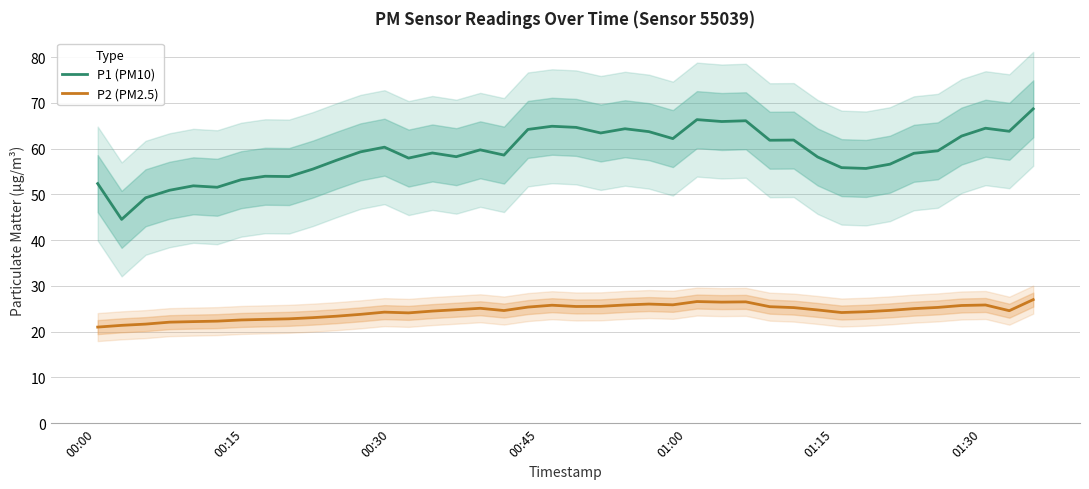

Is this an area chart (filled region under the line)?

No